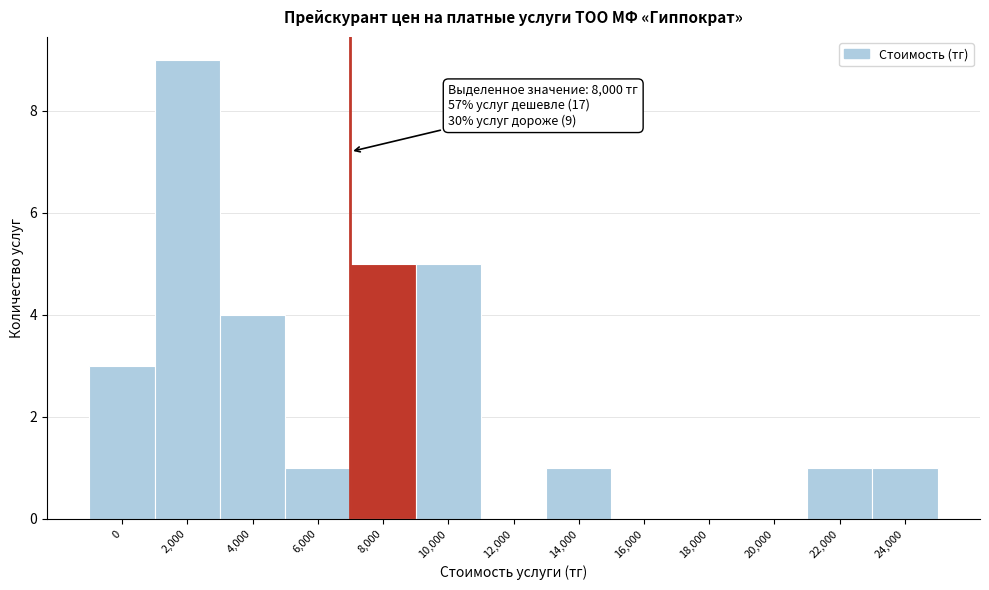

Reading right to left, transcribe all the data shown in this chart.

24,000=1	22,000=1	20,000=0	18,000=0	16,000=0	14,000=1	12,000=0	10,000=5	8,000=5	6,000=1	4,000=4	2,000=9	0=3